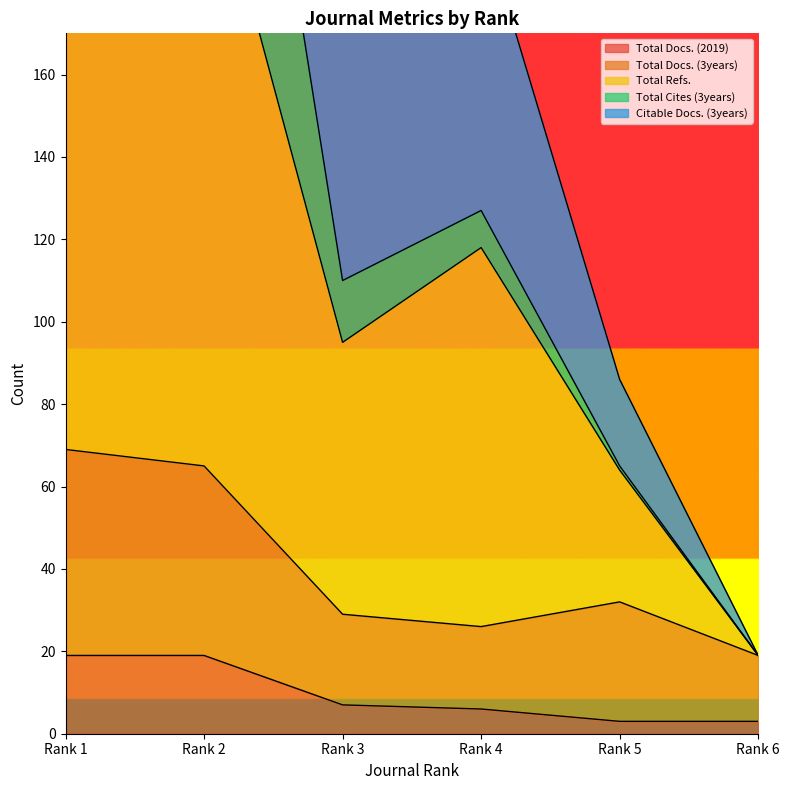

At how many categories does at least one series exceed 392?

2